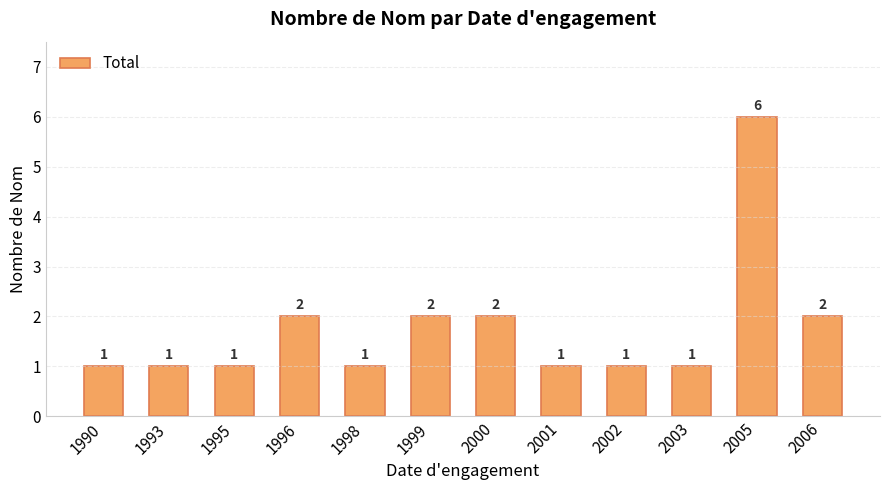

How many values exceed 1?

5